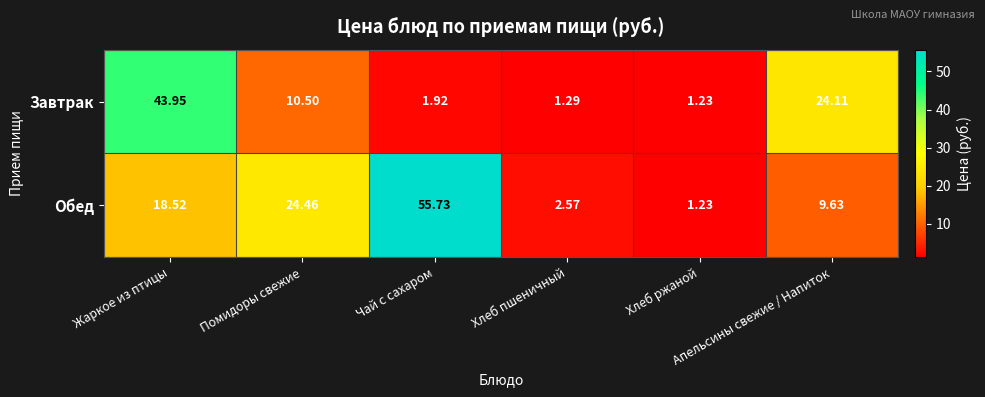

What is the difference between the highest and lowest values at Помидоры свежие?

14.0